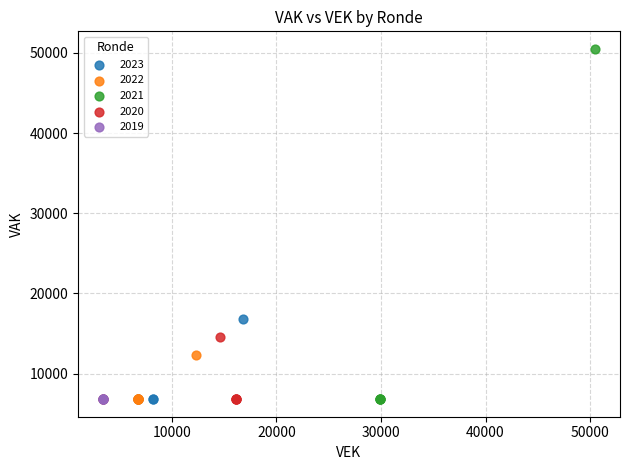

What are all the series names shown in the legend?

2023, 2022, 2021, 2020, 2019